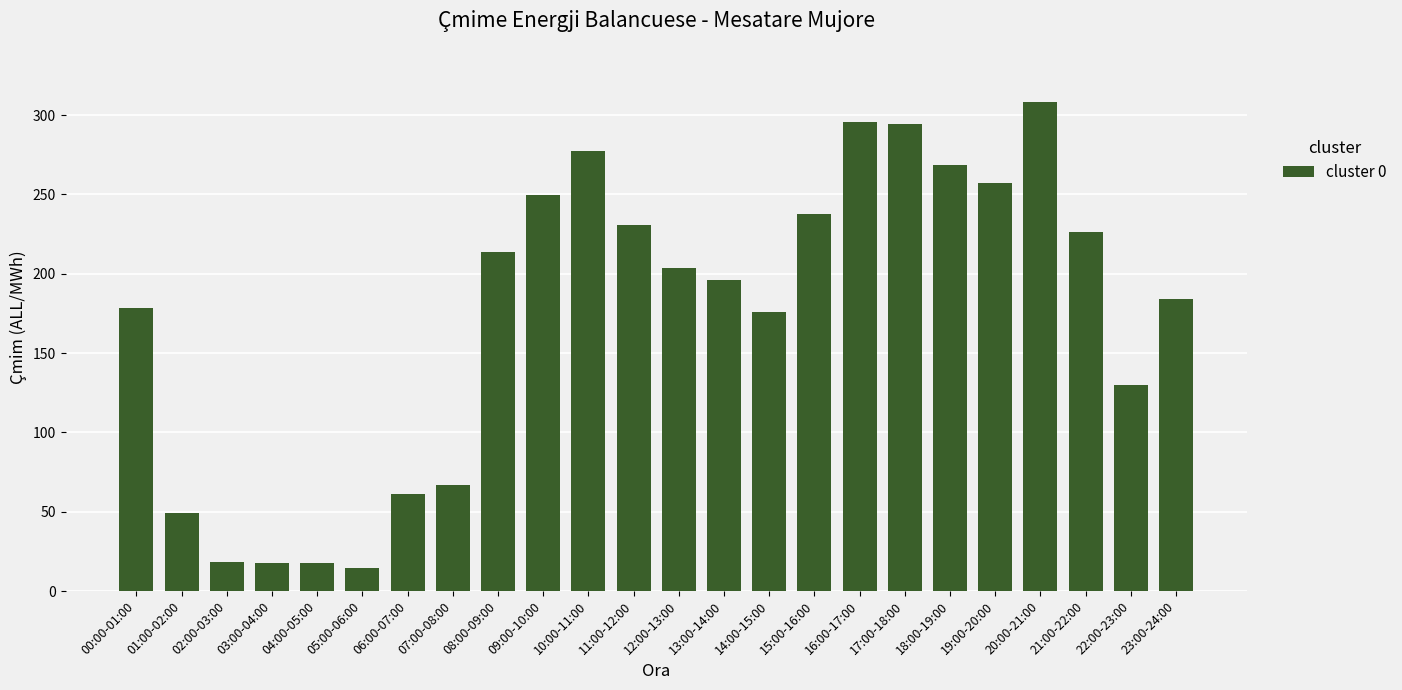

Between 16:00-17:00 and 22:00-23:00, which is larger?

16:00-17:00